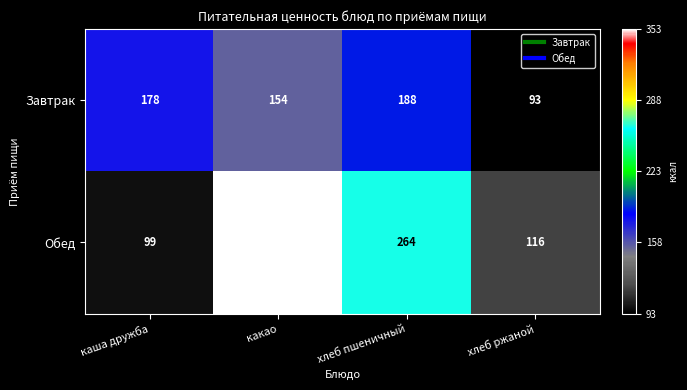

What is the total value across all series at какао?

507